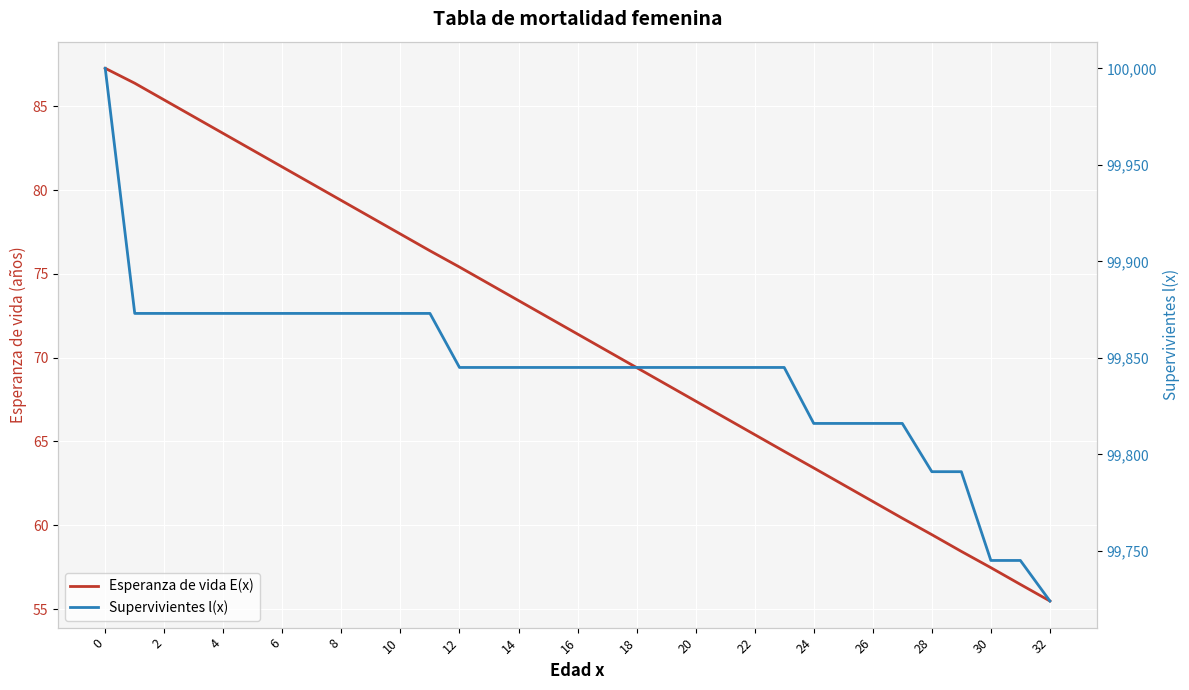

Rank the series by their maximum value, from highest to lowest.

Supervivientes l(x), Esperanza de vida E(x)